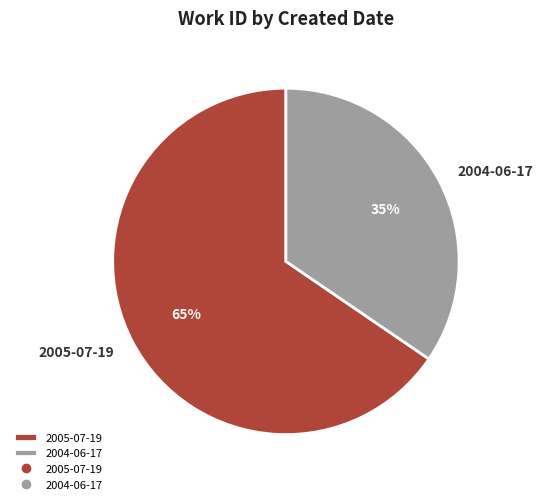

To the nearest percent, what is the combined percentage of 2004-06-17 and 2005-07-19?

100%